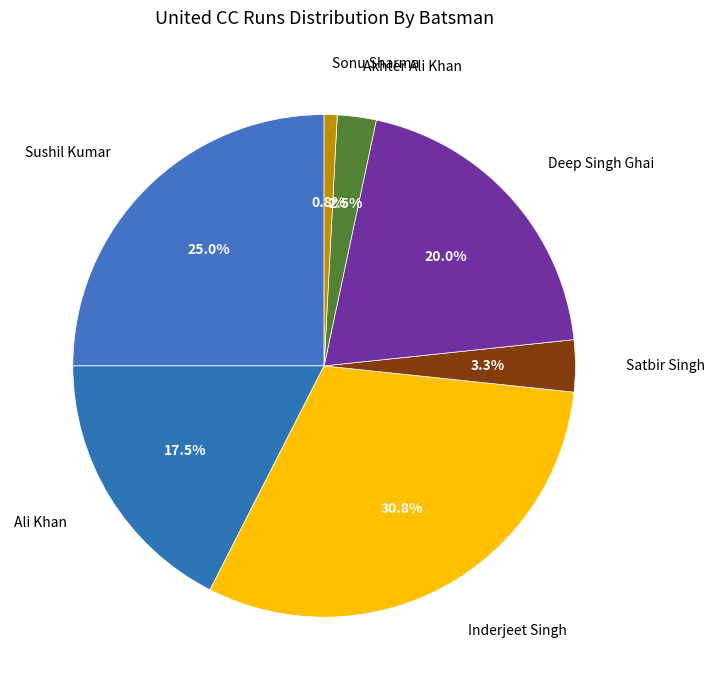

Count the number of slices in the pie.

7